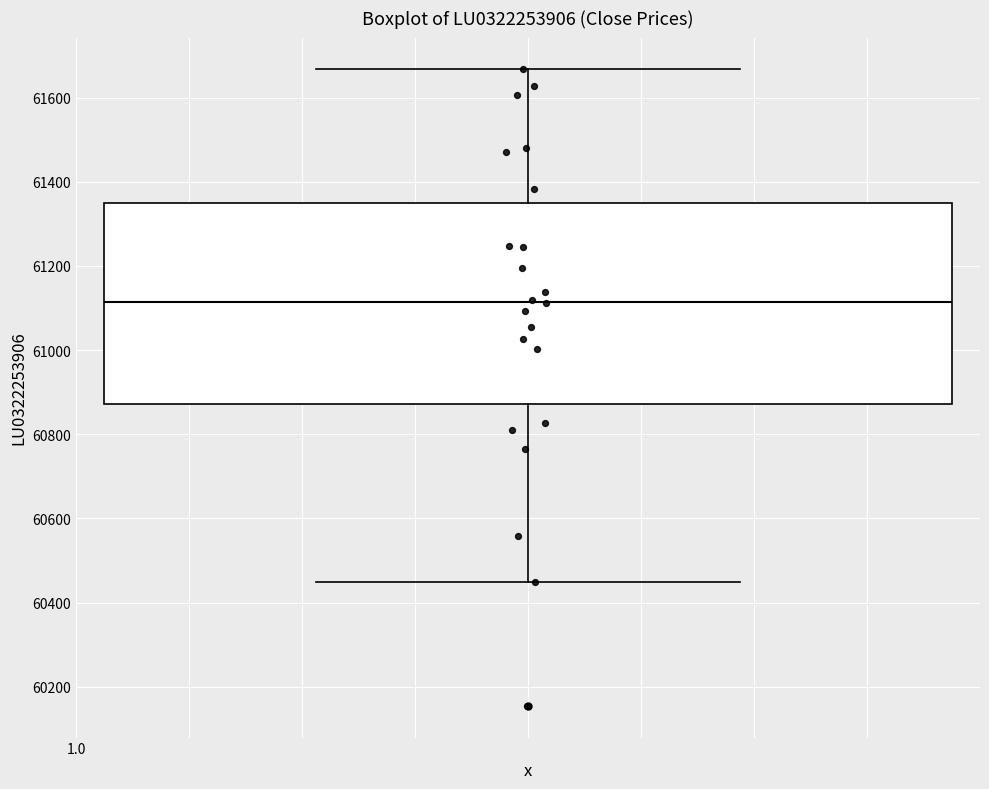

Read this box plot against the y-axis: the position of the median line, the range covered by the box, and the ends of both whiskers. The values are not printed on the chart, so give them approximately, as read against the axis.

median 61120, box 60880 to 61340, whiskers 60440 to 61660